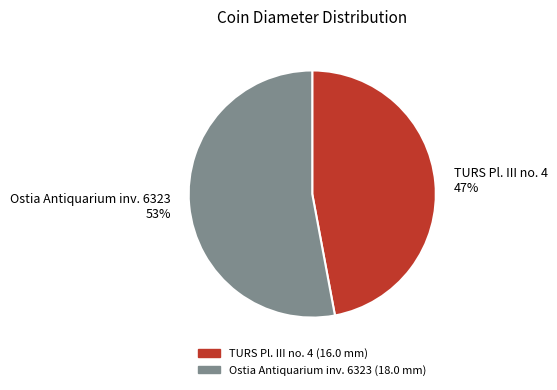

Between Ostia Antiquarium inv. 6323 53% and TURS Pl. III no. 4 47%, which is larger?

Ostia Antiquarium inv. 6323 53%